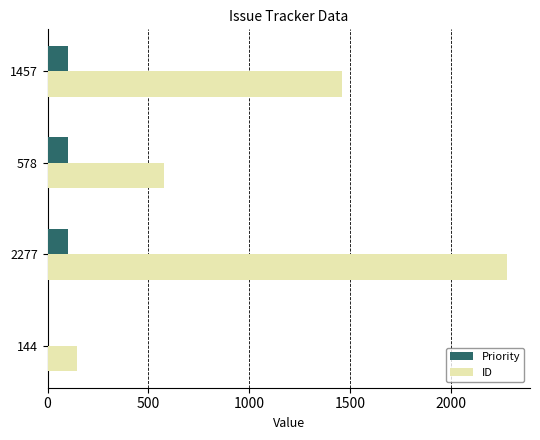

Between 578 and 1457, which series saw the biggest shift?

ID